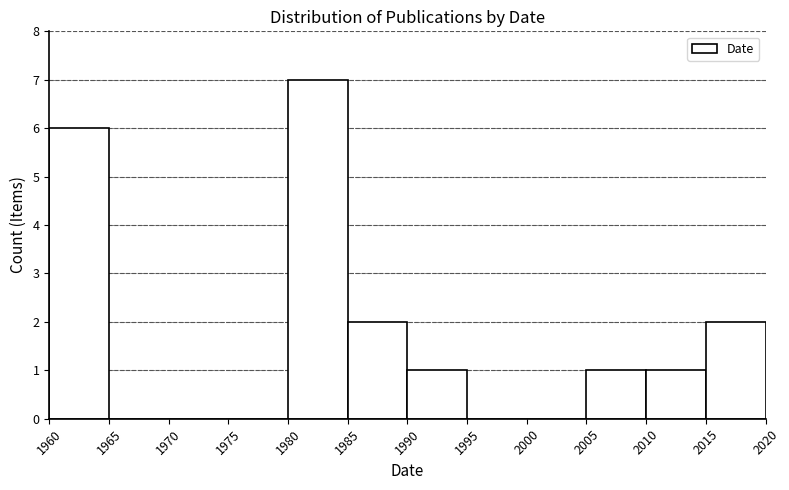

What is the height of the bar covering 1960 to 1965 on the x-axis? The values are not printed on the chart, so give them approximately, as read against the axis.

6